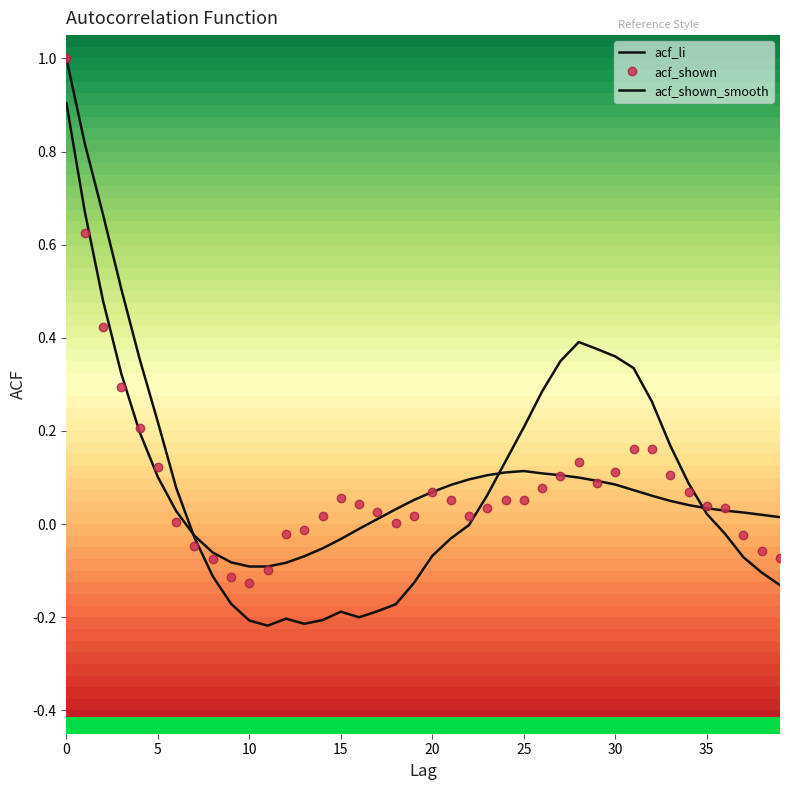

What is the label of the 15th point from the right?

25